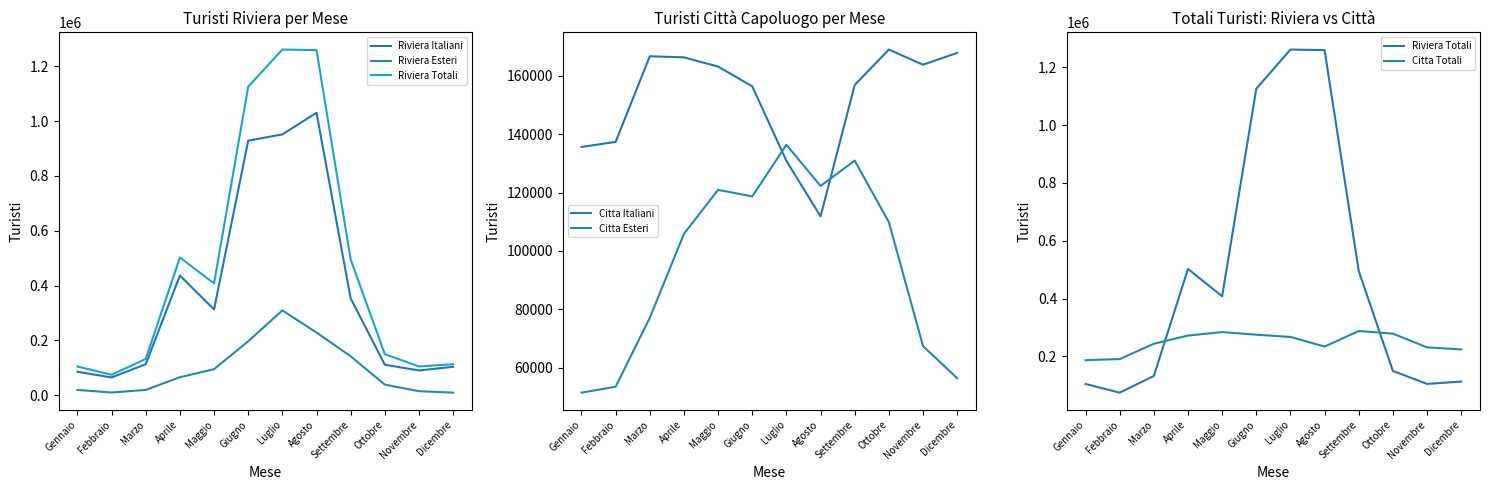

Rank the series by their maximum value, from highest to lowest.

Riviera Totali, Riviera Italiani, Riviera Esteri, Citta Totali, Citta Italiani, Citta Esteri